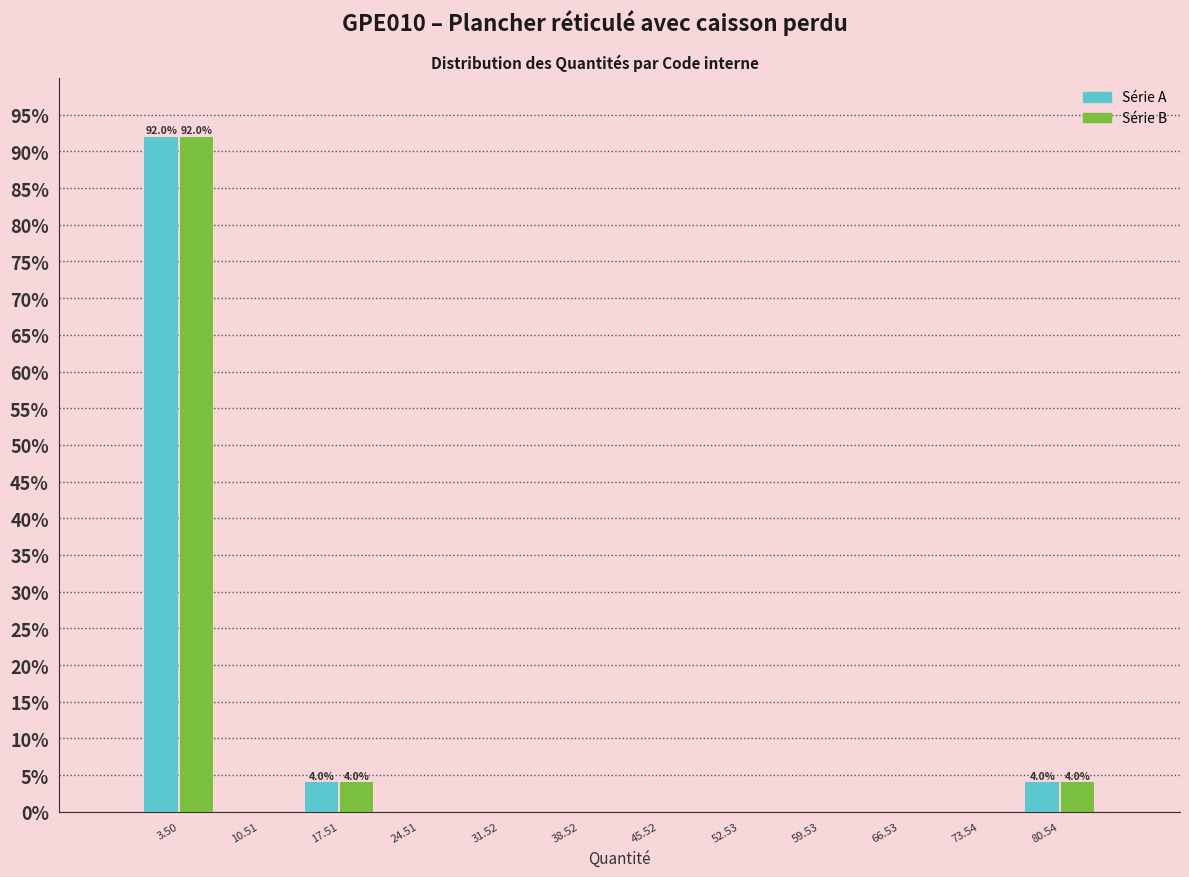

In the Série A series, which range on the x-axis has the tallest bar?

0 to 7